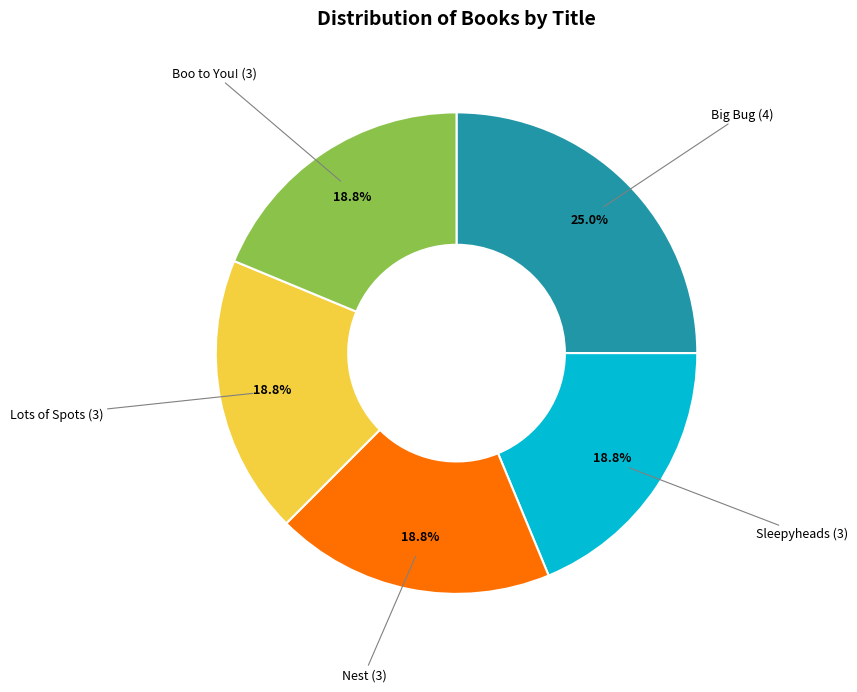

Approximately how many times larger is the value at Sleepyheads (3) compared to Boo to You! (3)?

1.0